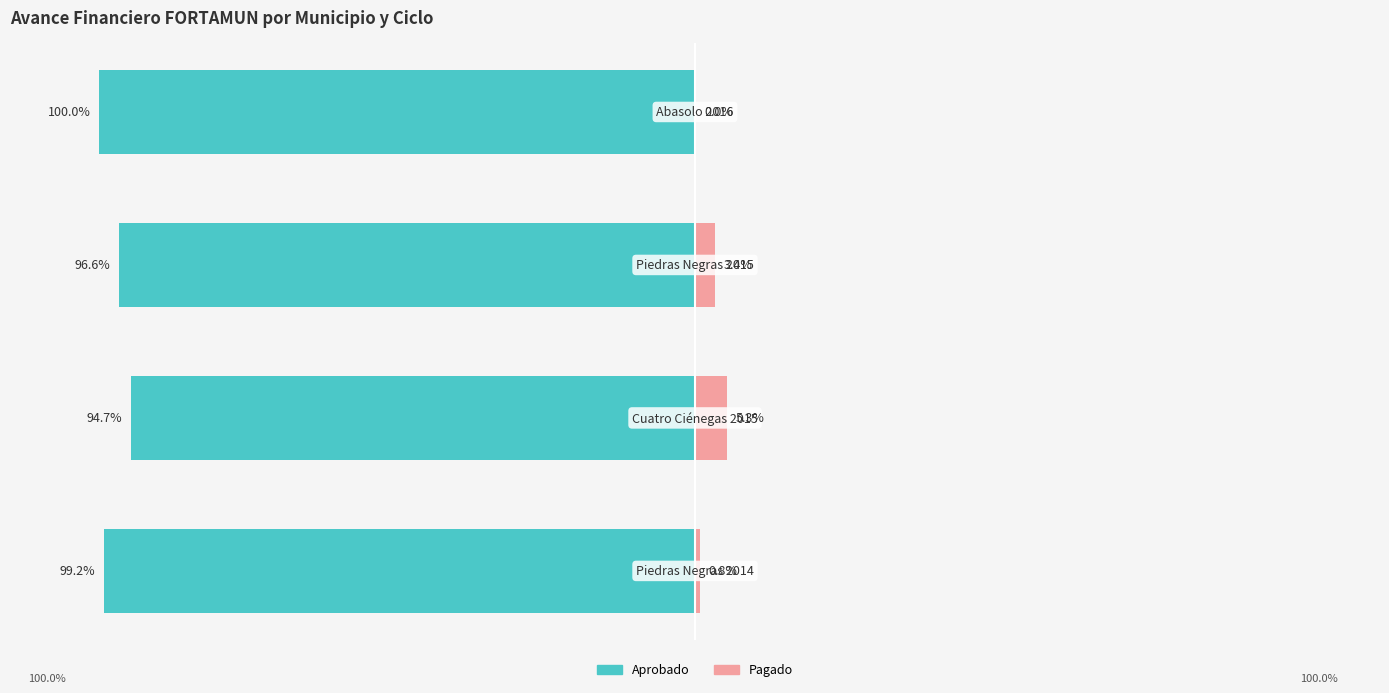

Rank the series at 0 from highest to lowest value.

Pagado, Aprobado